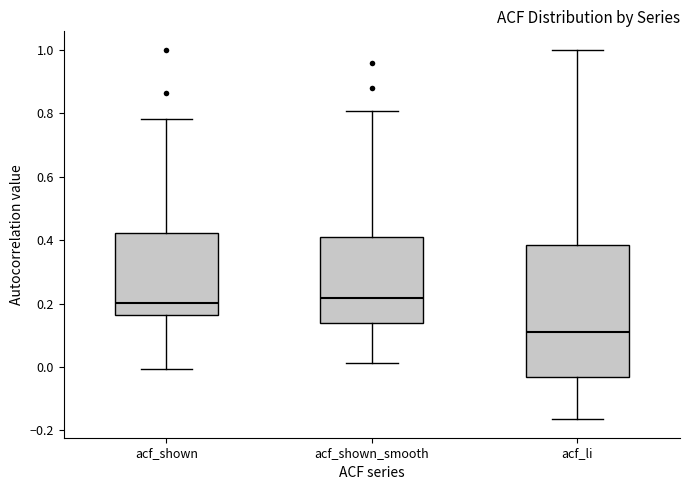

Where does the lower whisker of the box for acf_shown_smooth end on the y-axis? The values are not printed on the chart, so give them approximately, as read against the axis.

0.02